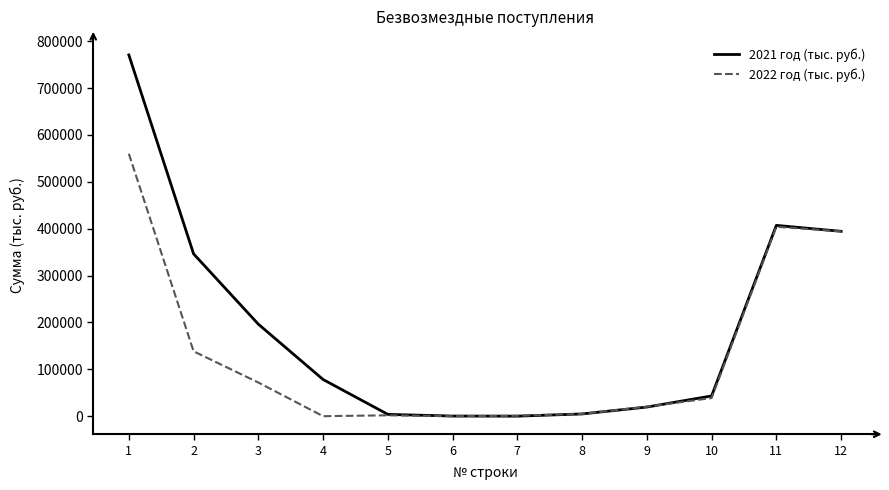

Which series has the largest range (max minus min)?

2021 год (тыс. руб.)